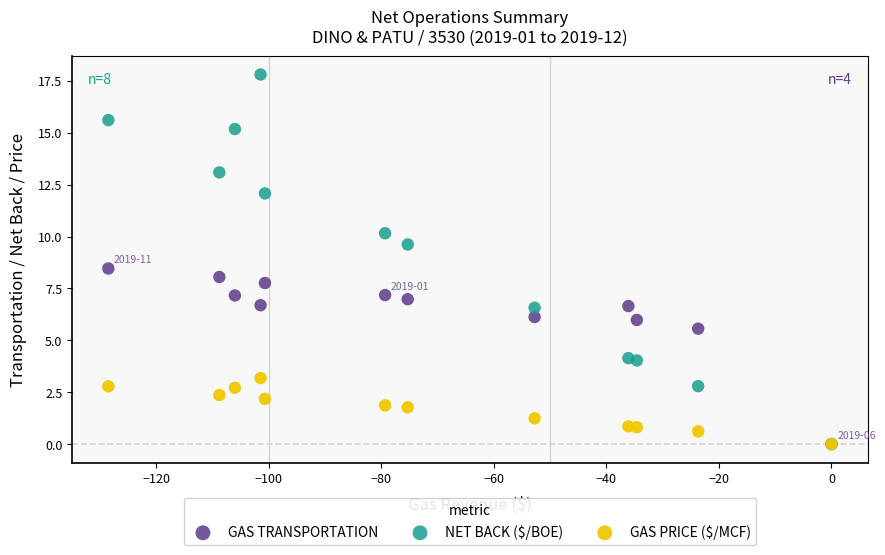

What are all the series names shown in the legend?

GAS TRANSPORTATION, NET BACK ($/BOE), GAS PRICE ($/MCF)